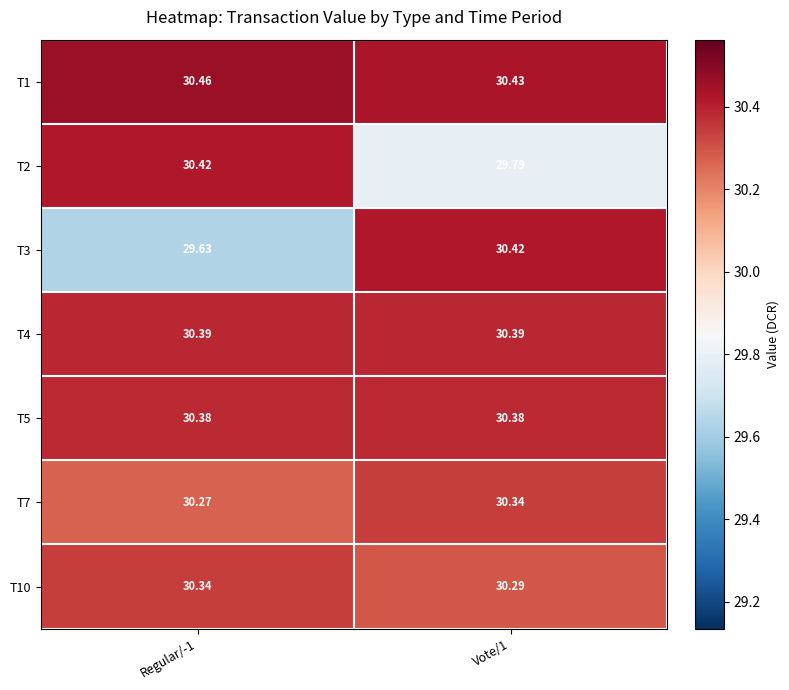

Is the value of T1 at Vote/1 greater than the value of T4 at Vote/1?

Yes